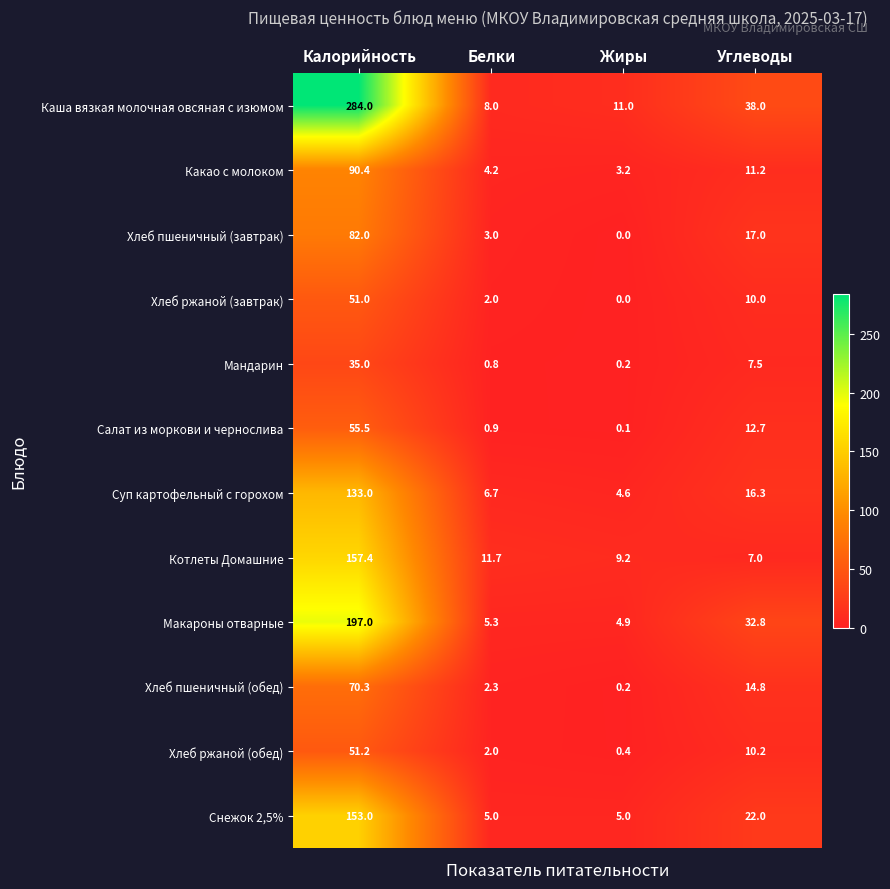

What is the sum of the Хлеб ржаной (обед) values at Калорийность and Жиры?

51.6